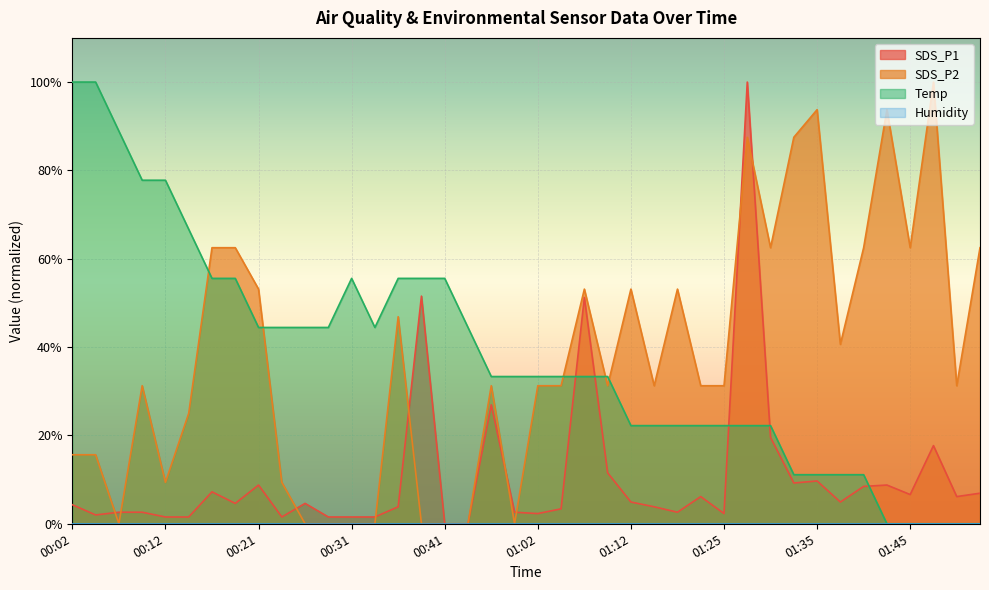

Reading left to right, transcribe all the data shown in this chart.

SDS_P1: 4.3	2.0	2.6	2.6	1.5	1.5	7.2	4.6	8.8	1.5	4.6	1.5	1.5	1.5	3.8	51.5	0.0	0.0	26.9	2.6	2.3	3.4	51.2	11.5	4.9	3.8	2.6	6.2	2.3	100.0	19.5	9.2	9.7	4.9	8.5	8.8	6.6	17.7	6.2	6.9
SDS_P2: 15.6	15.6	0.0	31.2	9.4	25.0	62.5	62.5	53.1	9.4	0.0	0.0	0.0	0.0	46.9	0.0	0.0	0.0	31.2	0.0	31.2	31.2	53.1	31.2	53.1	31.2	53.1	31.2	31.2	87.5	62.5	87.5	93.8	40.6	62.5	93.8	62.5	100.0	31.2	62.5
Temp: 100.0	100.0	88.9	77.8	77.8	66.7	55.6	55.6	44.4	44.4	44.4	44.4	55.6	44.4	55.6	55.6	55.6	44.4	33.3	33.3	33.3	33.3	33.3	33.3	22.2	22.2	22.2	22.2	22.2	22.2	22.2	11.1	11.1	11.1	11.1	0.0	0.0	0.0	0.0	0.0